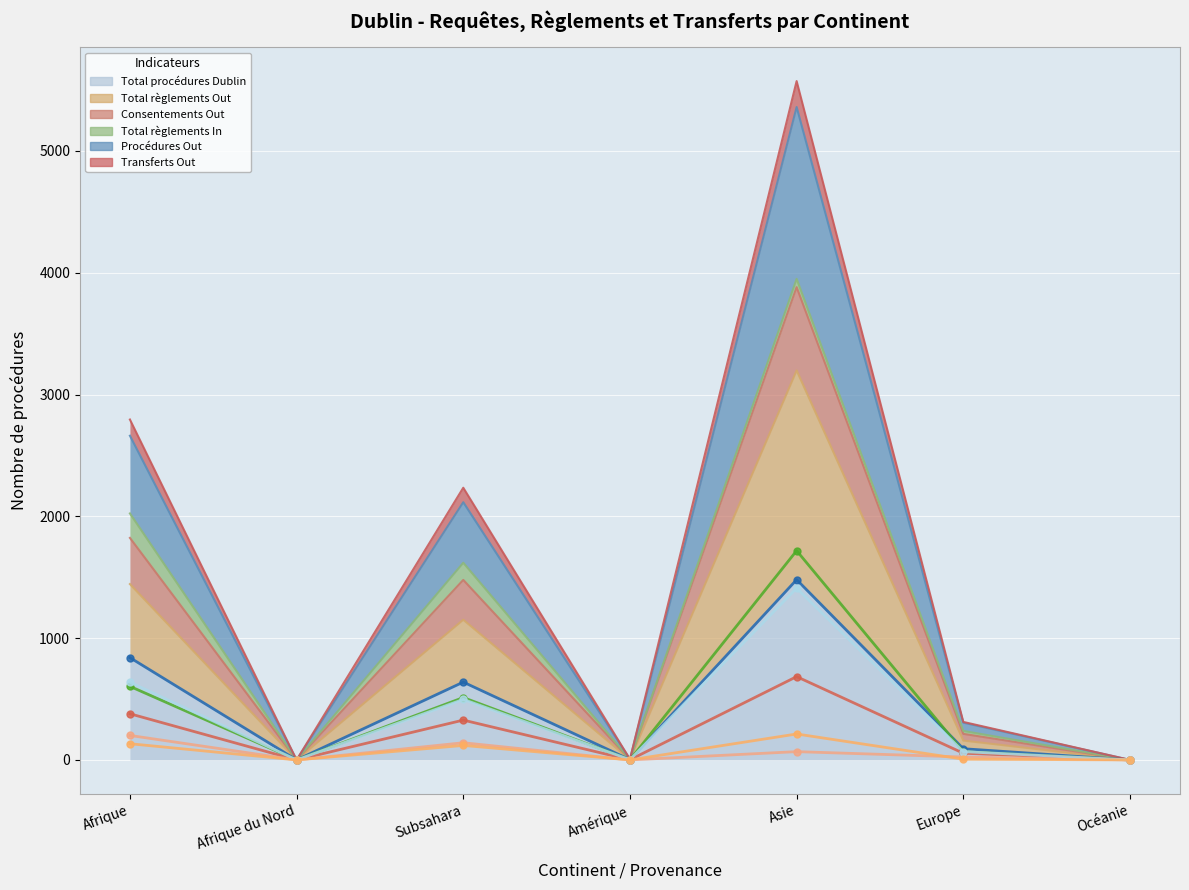

What is the difference between the maximum and minimum values in the Total procédures Dublin (line) series?

1480